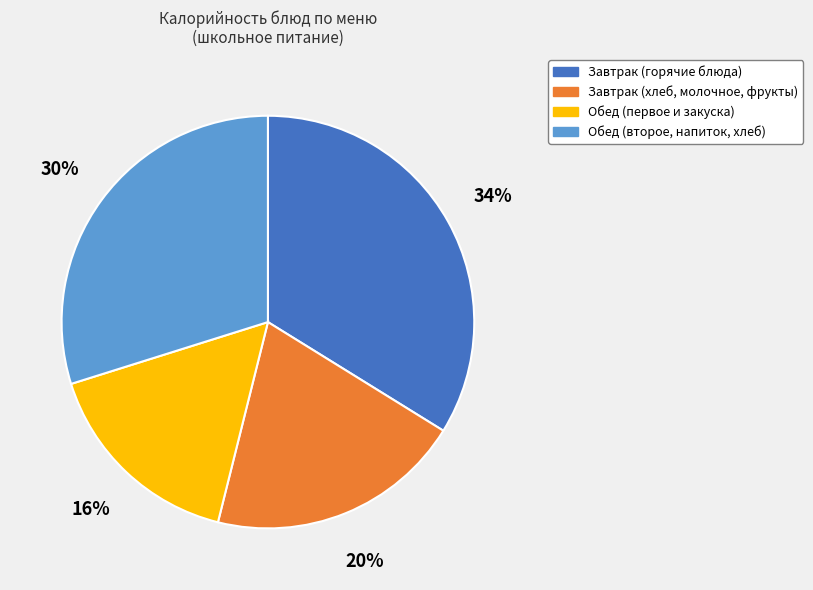

Is there a majority slice in this chart?

No